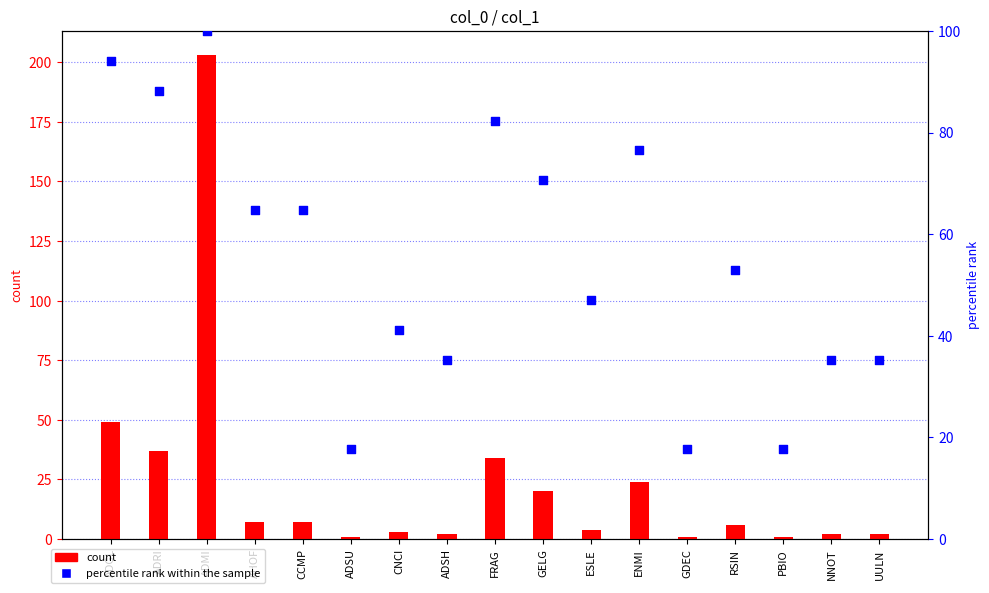

At which category is the sum across all series the highest?

ADMI